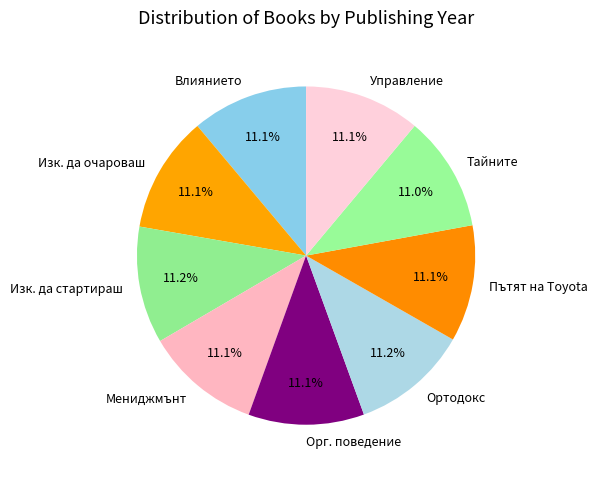

Is there any slice that represents more than half of the pie?

No